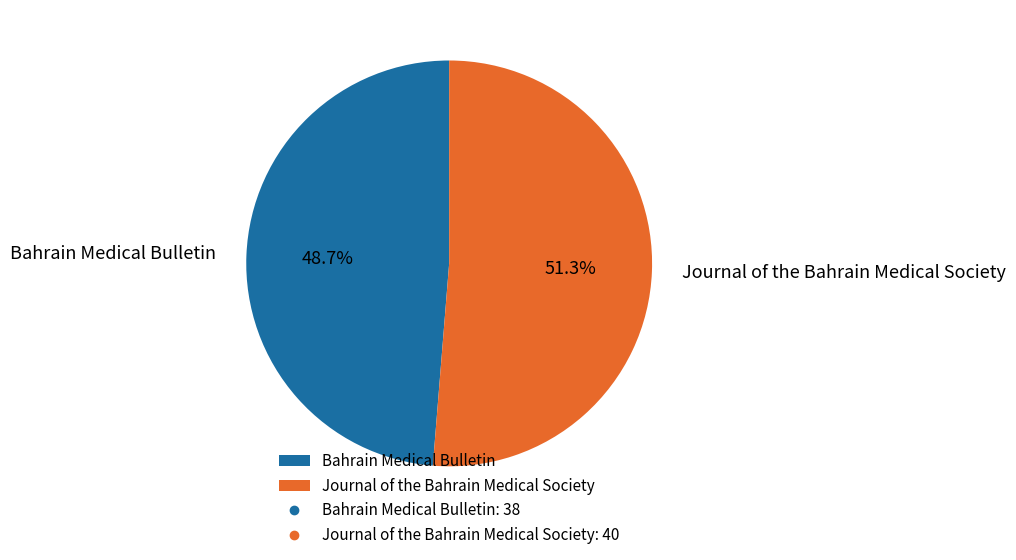

Does any single category account for the majority?

Yes